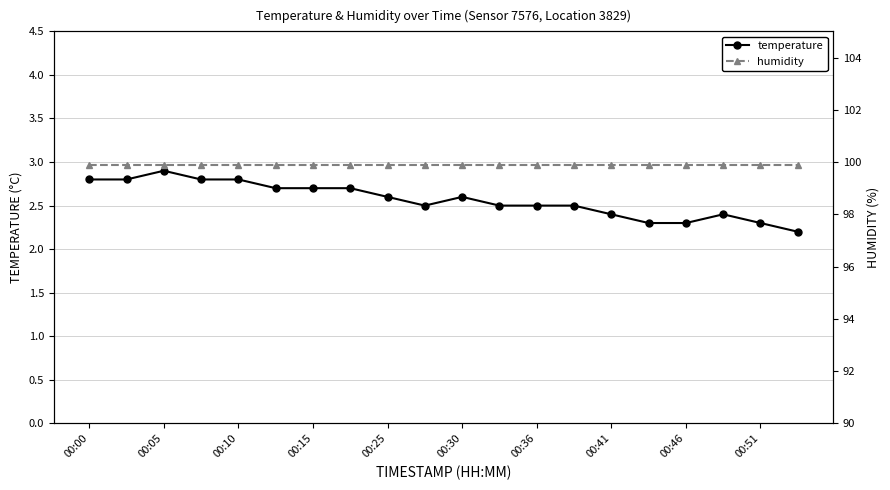

Is it true that temperature equals 2.9 at 00:05?

True